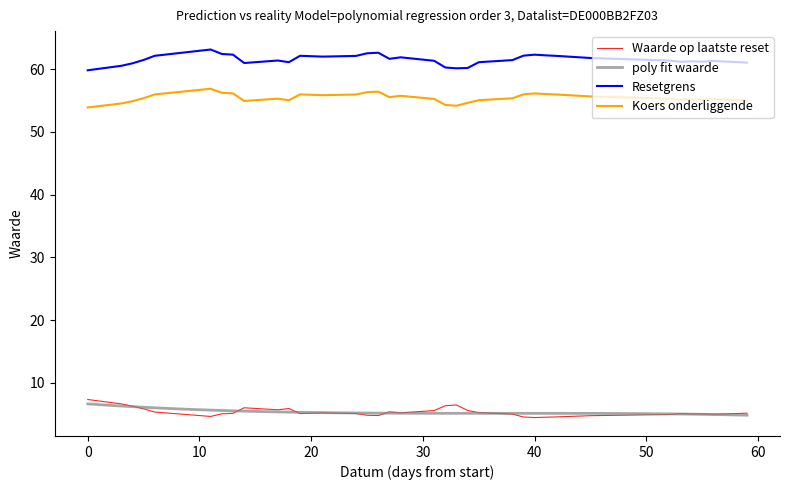

What is the highest value of the Resetgrens series?

63.1